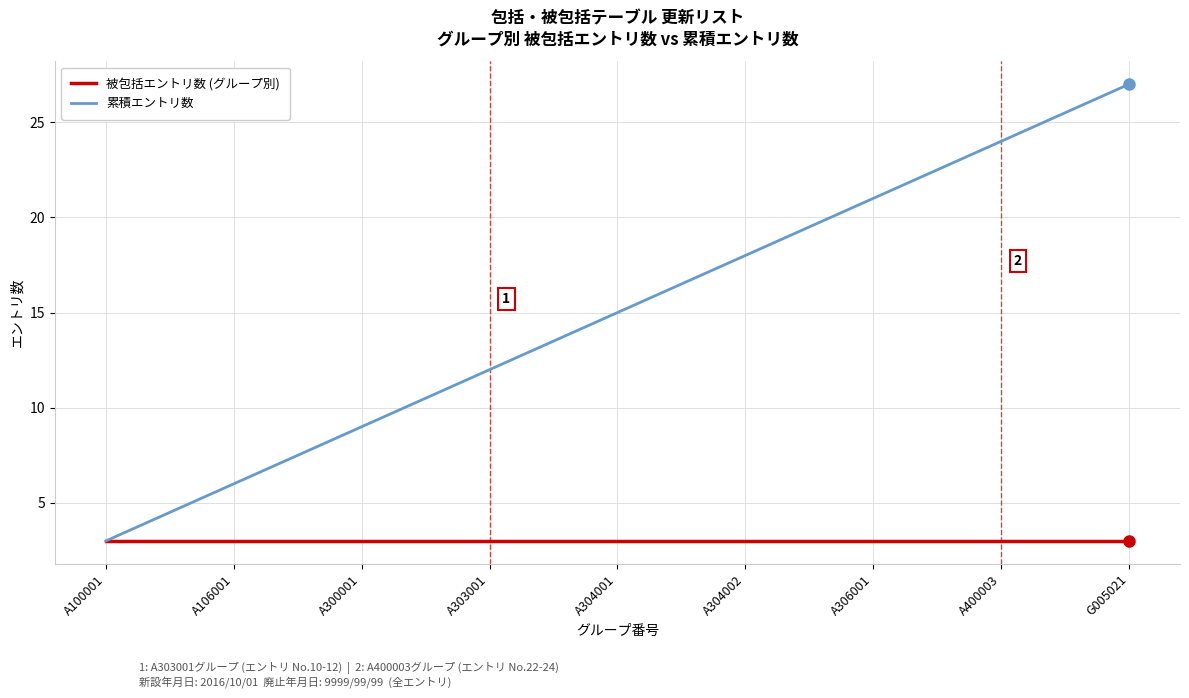

Does the chart display data point markers on the line(s)?

No